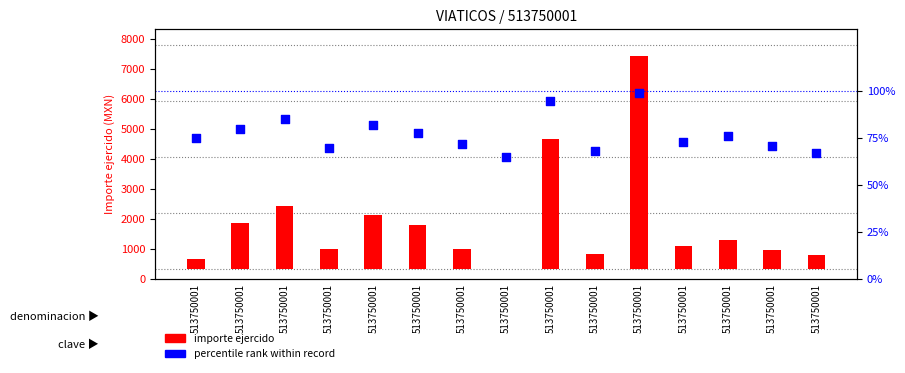

At which category is the sum across all series the highest?

513750001